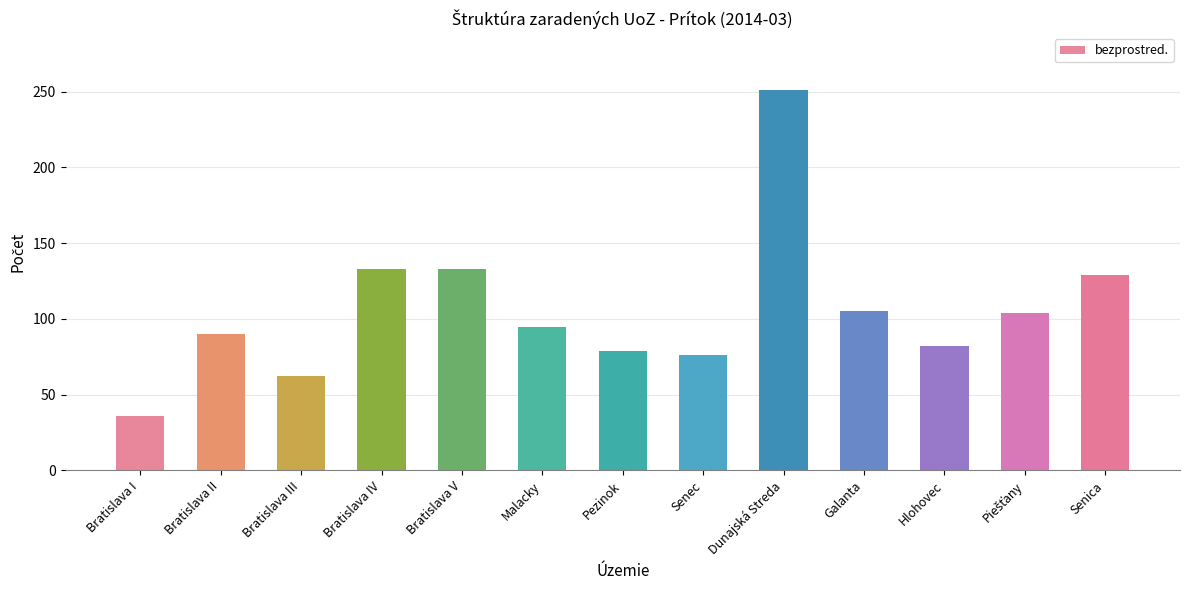

What is the ratio of the value at Bratislava I to the value at Pezinok?

0.5